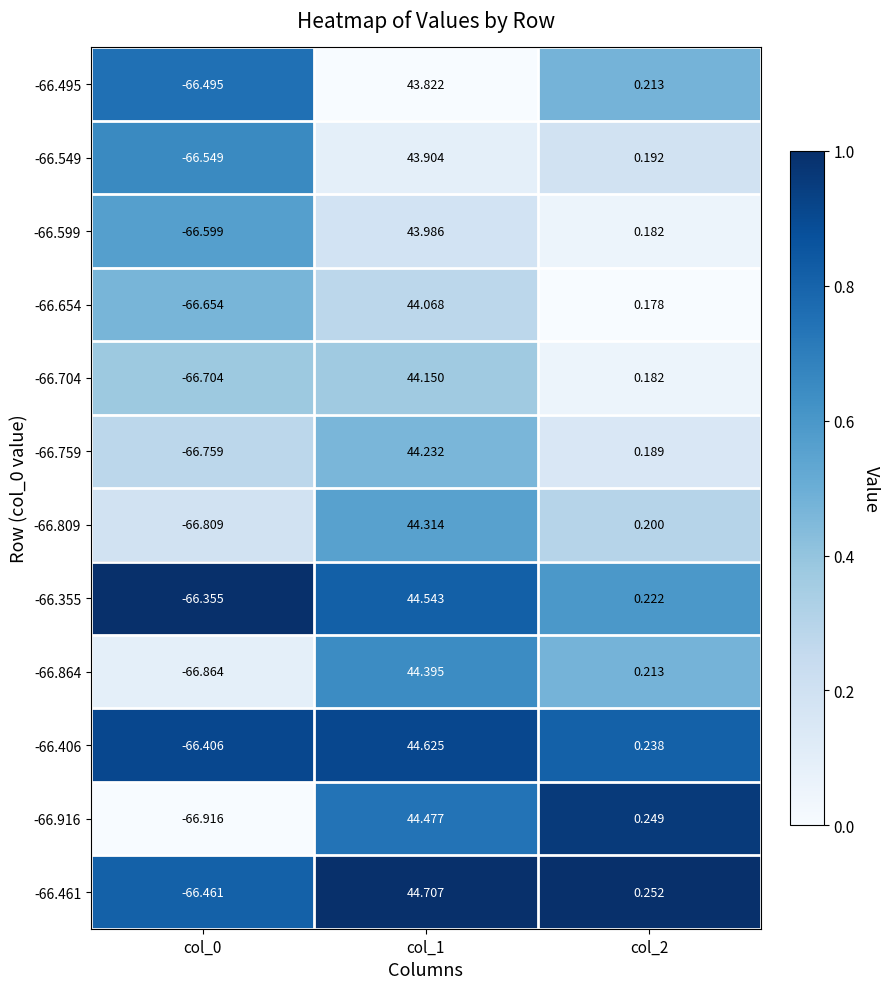

Which series has the largest total across all categories?

-66.461